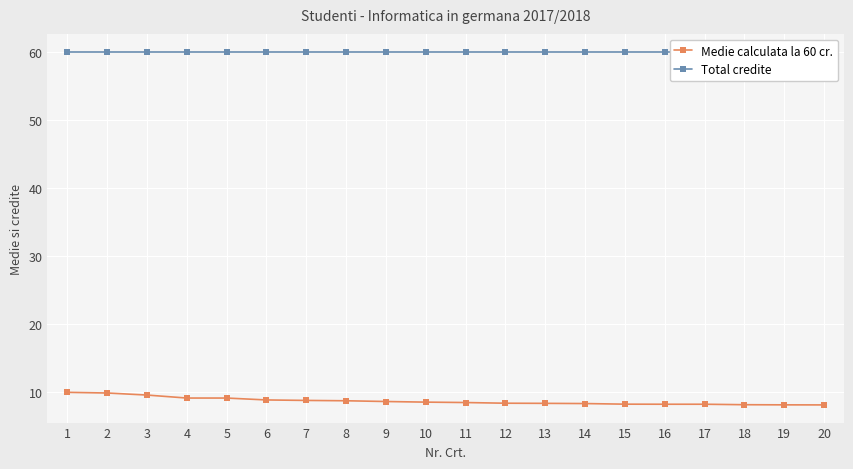

What is the approximate value of Total credite at 6?

60.0